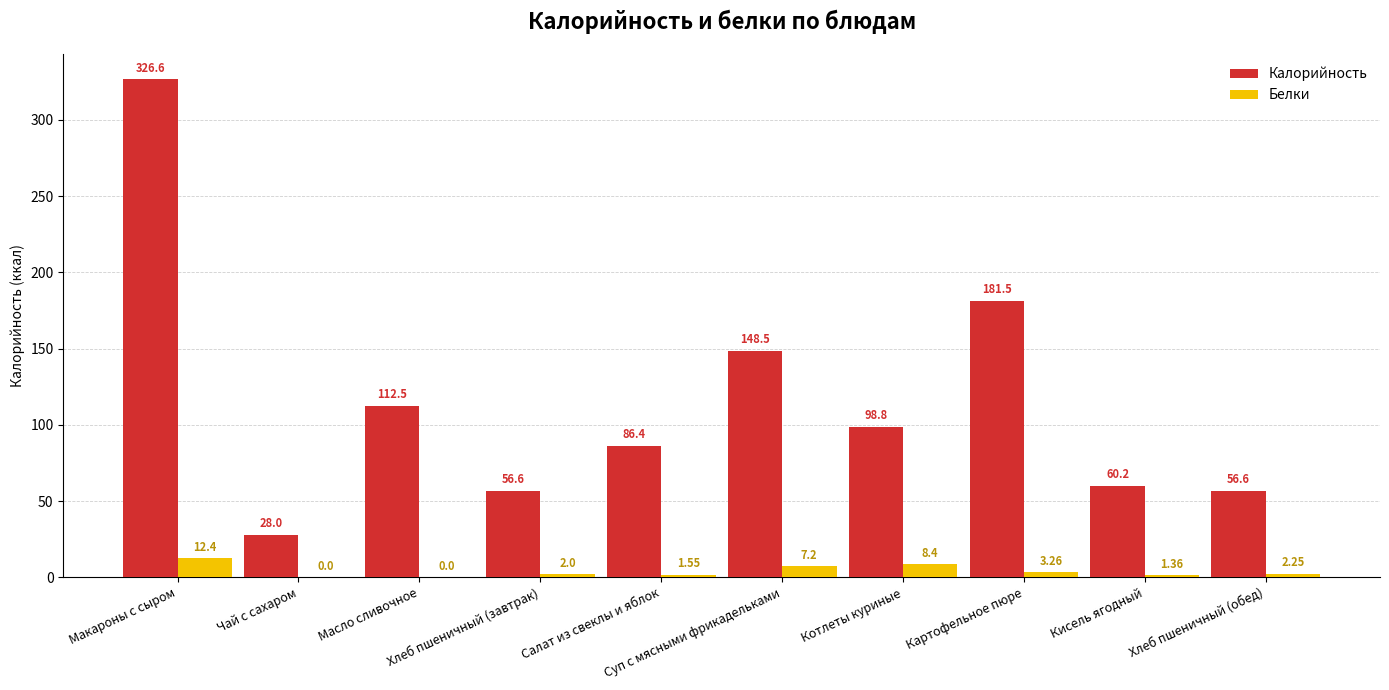

Which series has the largest total across all categories?

Калорийность